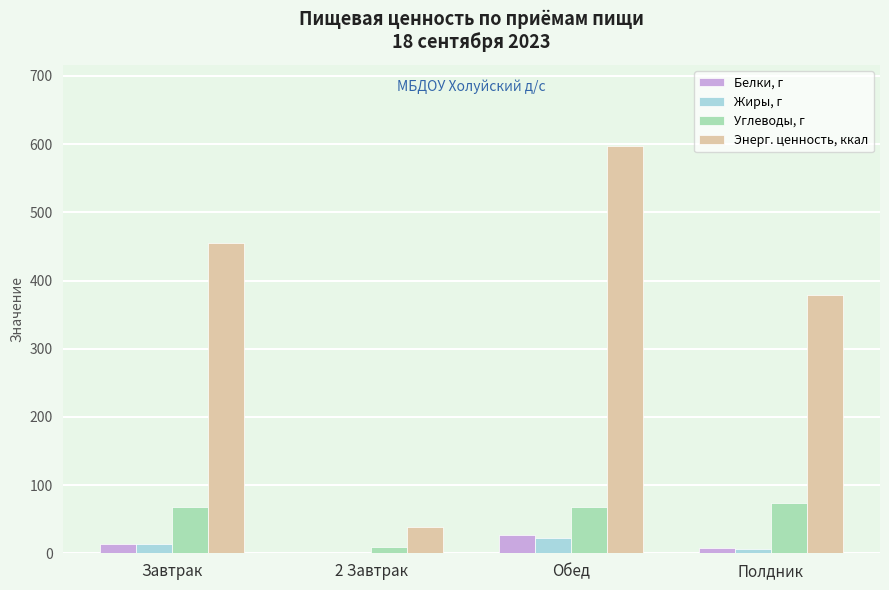

What is the maximum value shown in the chart?

596.6